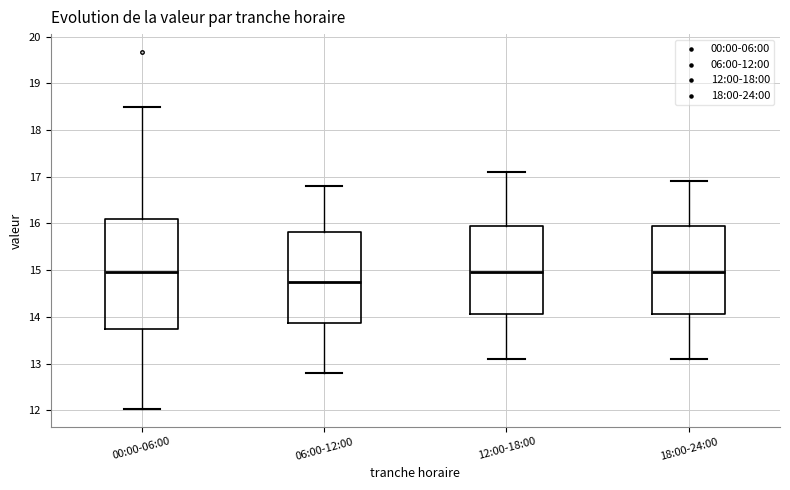

Reading left to right, read every box against the y-axis: the position of its median line, the range the box covers, and the ends of its whiskers. The values are not printed on the chart, so give them approximately, as read against the axis.

00:00-06:00: median 15.0, box 13.7 to 16.1, whiskers 12.0 to 18.5
06:00-12:00: median 14.8, box 13.9 to 15.8, whiskers 12.8 to 16.8
12:00-18:00: median 15.0, box 14.1 to 16.0, whiskers 13.1 to 17.1
18:00-24:00: median 15.0, box 14.1 to 16.0, whiskers 13.1 to 16.9